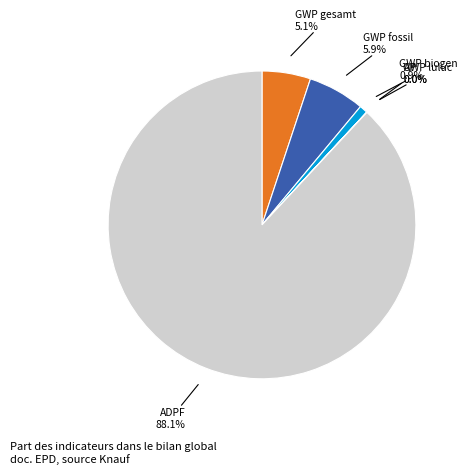

What is the largest slice in the pie chart?

ADPF